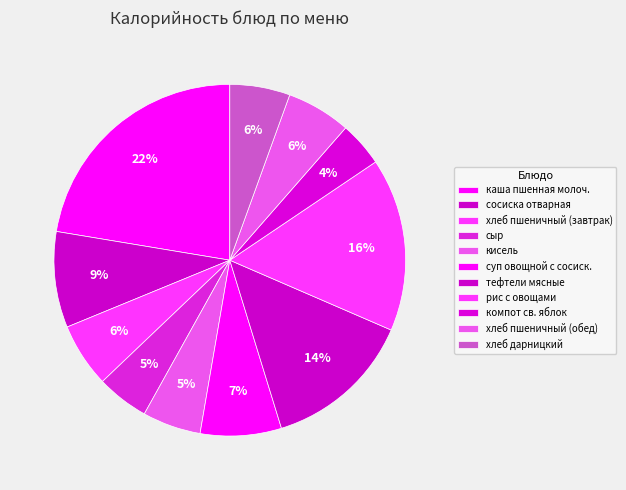

What percentage do хлеб пшеничный (обед) and каша пшенная молоч. together represent?

28.3%